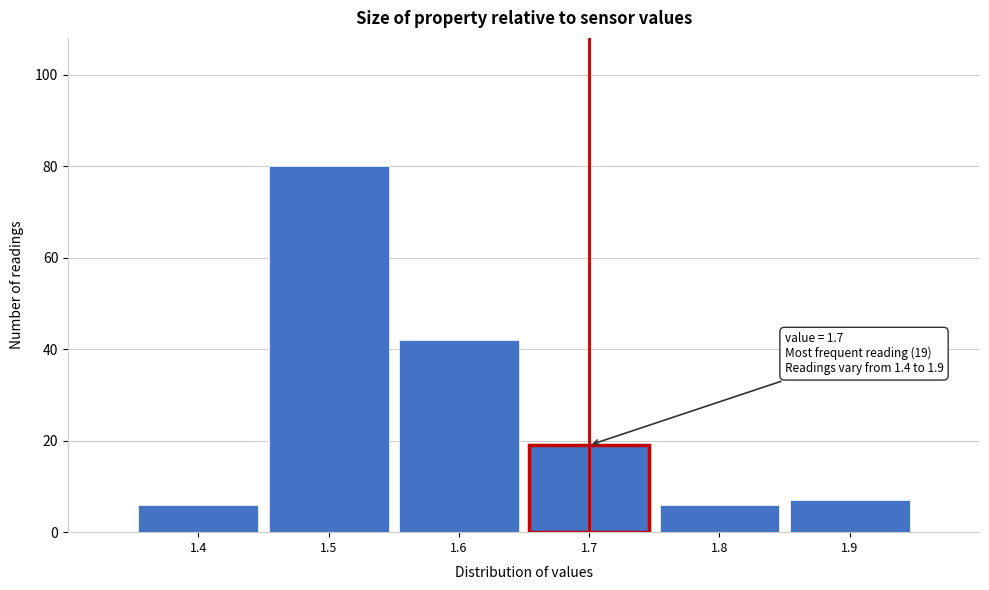

Which range on the x-axis has the tallest bar?

1.45 to 1.55